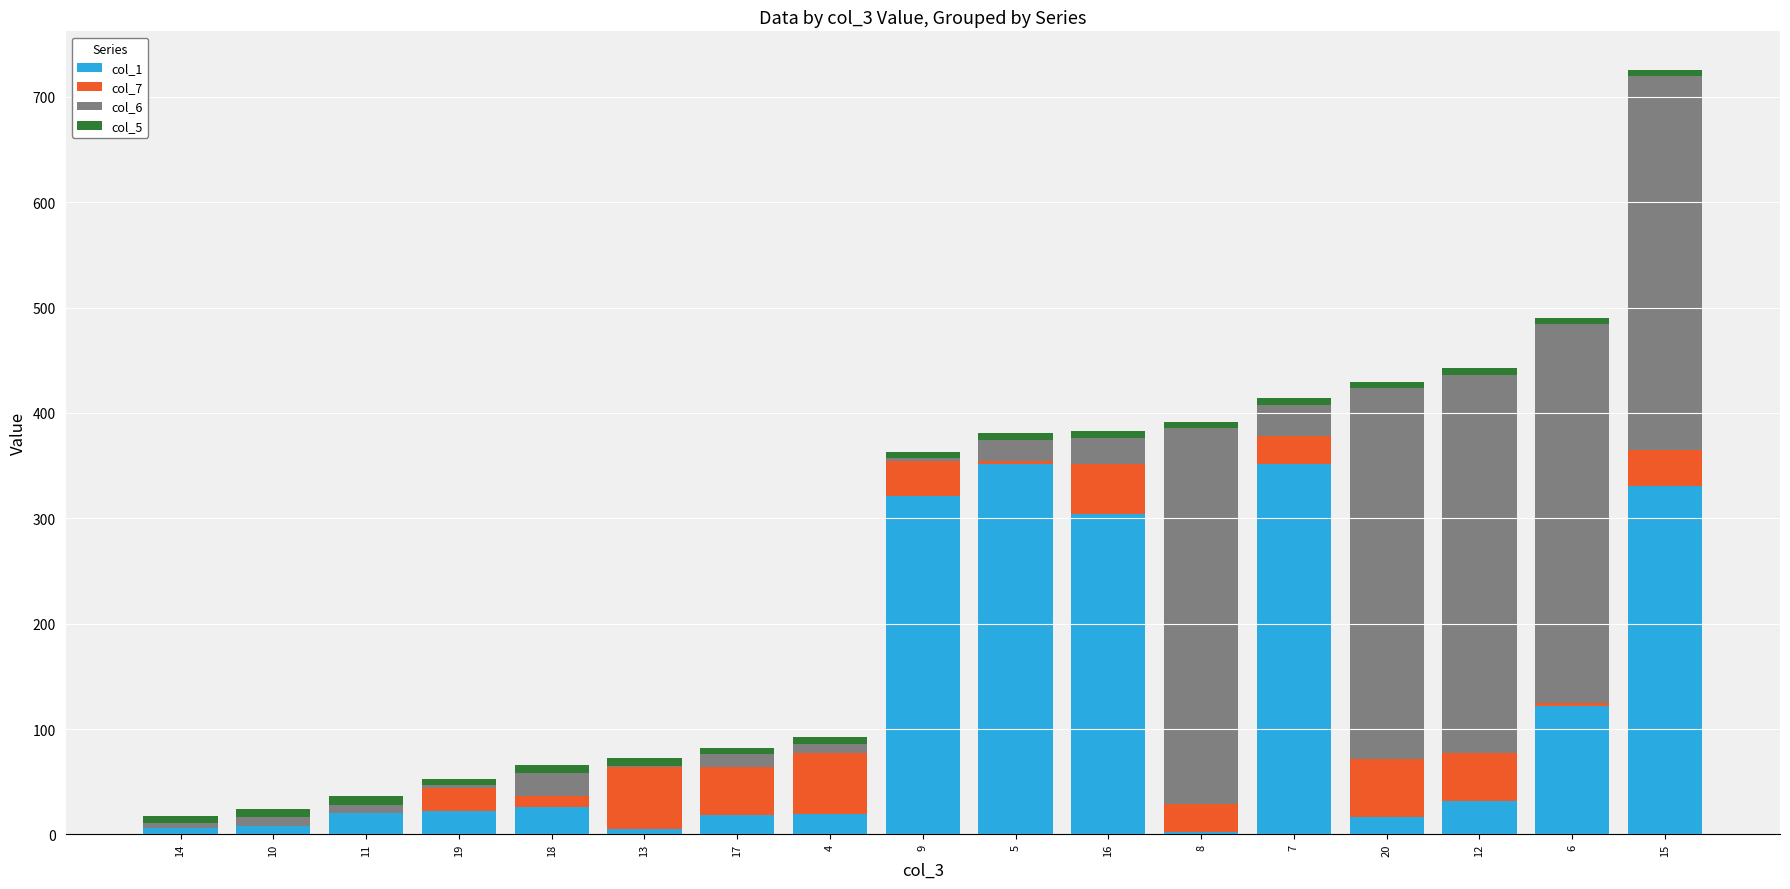

What is the maximum value for col_1?

352.0